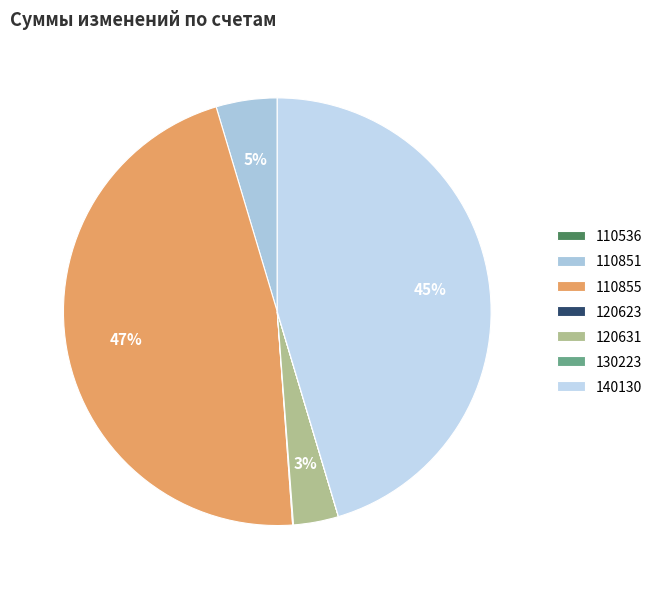

Rank the categories by value from lowest to highest.

110536, 130223, 120623, 120631, 110851, 140130, 110855